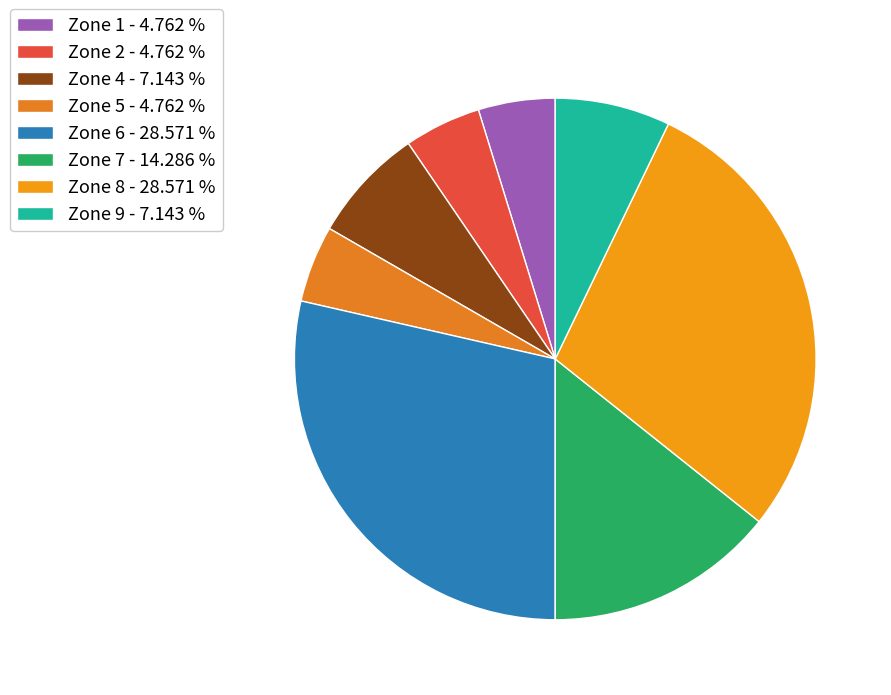

Which category has the biggest portion of the pie?

Zone 6